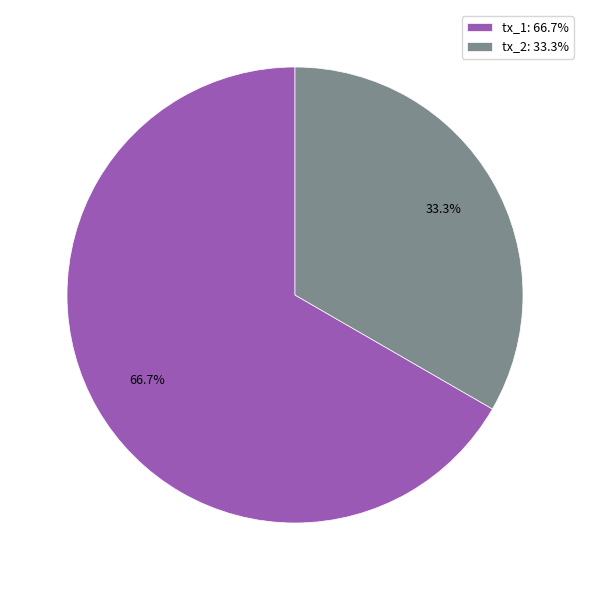

What is the largest slice in the pie chart?

tx_1